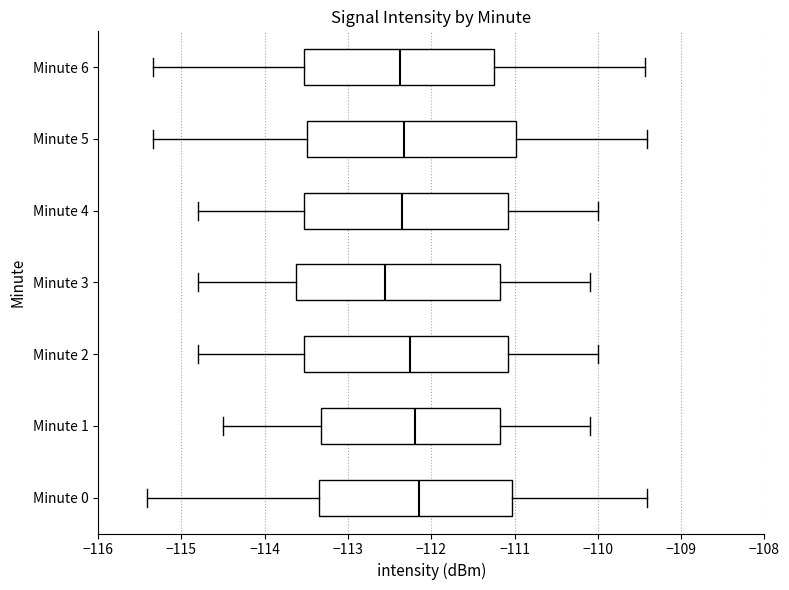

Reading bottom to top, transcribe this box plot: for each box, give where its median line is, the range the box spans, and where its two whiskers end, as read against the x-axis. The values are not printed on the chart, so give them approximately, as read against the axis.

Minute 0: median -112.1, box -113.3 to -111.0, whiskers -115.4 to -109.4
Minute 1: median -112.2, box -113.3 to -111.2, whiskers -114.5 to -110.1
Minute 2: median -112.2, box -113.5 to -111.1, whiskers -114.8 to -110.0
Minute 3: median -112.5, box -113.6 to -111.2, whiskers -114.8 to -110.1
Minute 4: median -112.3, box -113.5 to -111.1, whiskers -114.8 to -110.0
Minute 5: median -112.3, box -113.5 to -111.0, whiskers -115.3 to -109.4
Minute 6: median -112.4, box -113.5 to -111.2, whiskers -115.3 to -109.4